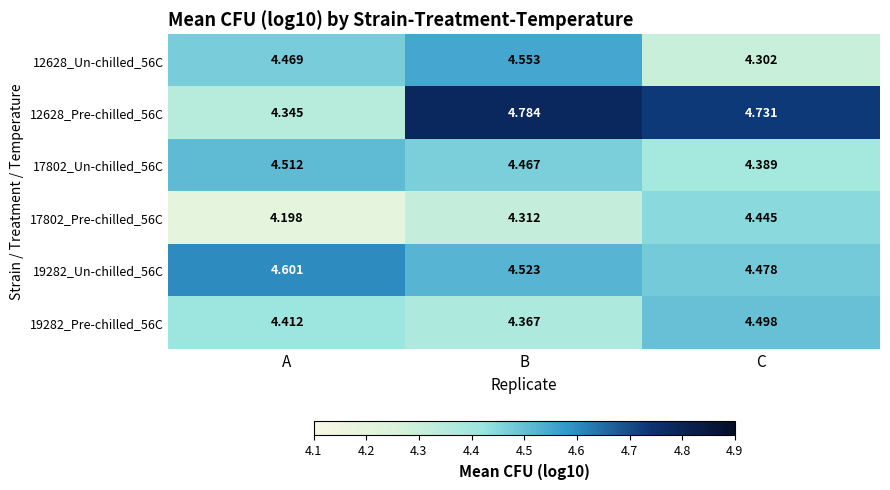

Rank the categories by 19282_Pre-chilled_56C value from highest to lowest.

C, A, B